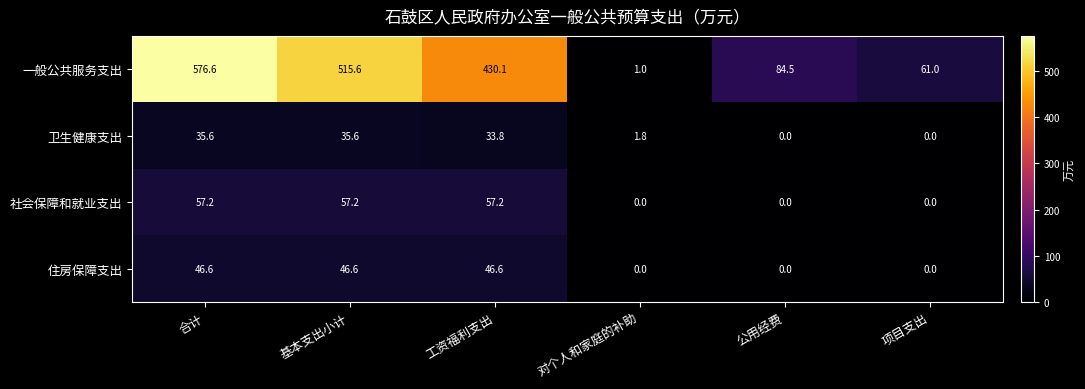

Rank the series at 基本支出小计 from highest to lowest value.

一般公共服务支出, 社会保障和就业支出, 住房保障支出, 卫生健康支出